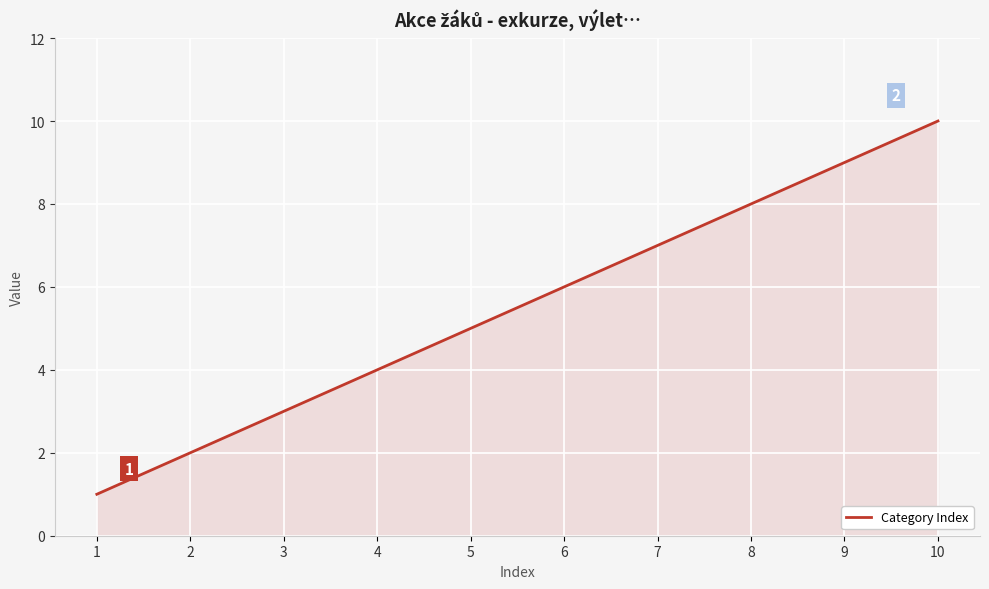

Rank the categories by value from highest to lowest.

10, 9, 8, 7, 6, 5, 4, 3, 2, 1